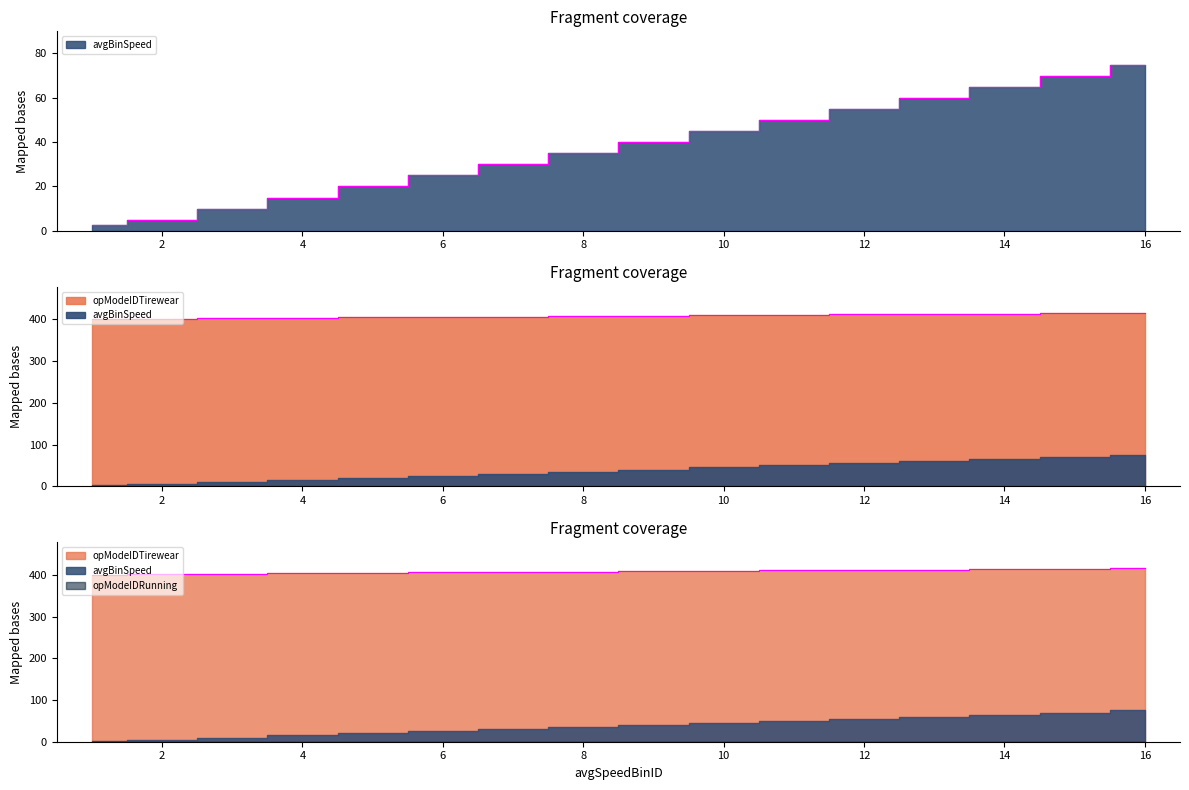

Between 1 and 3, which series saw the biggest shift?

avgBinSpeed